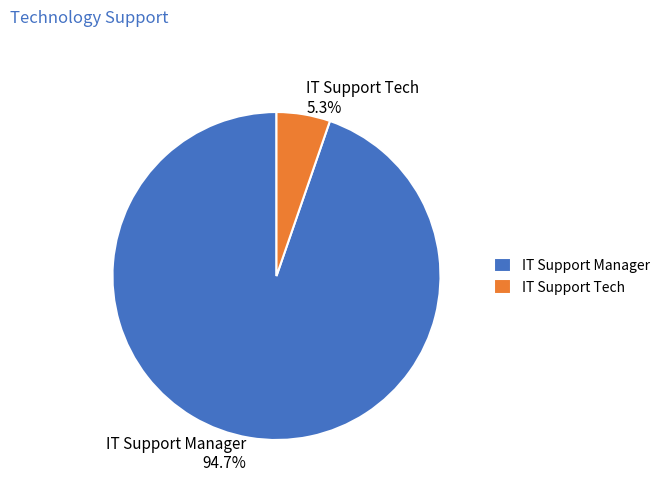

To the nearest percent, what portion does IT Support Manager represent?

95%